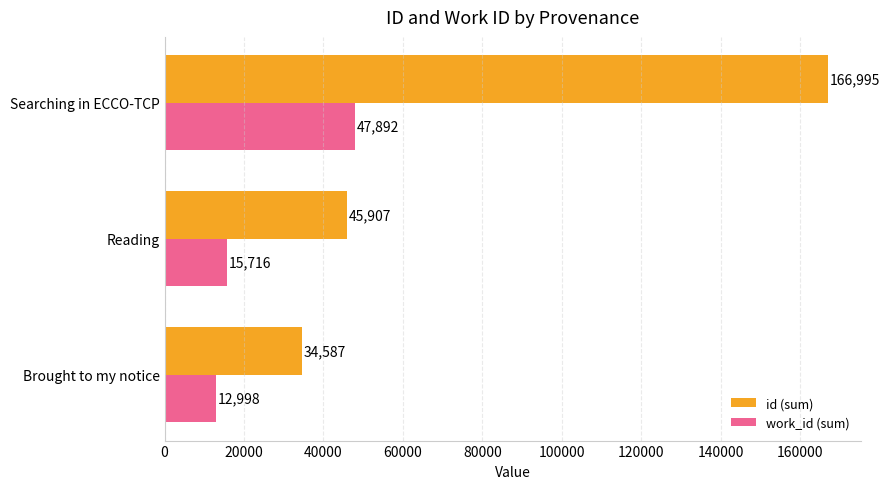

The value of id (sum) at Searching in ECCO-TCP is 166995. True or false?

True